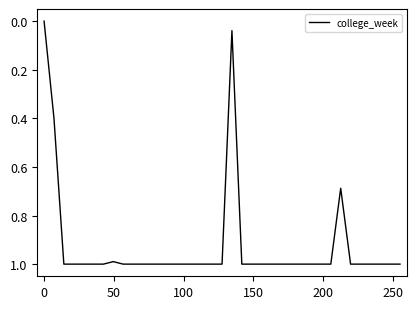

What is the maximum value shown in the chart?

1.0